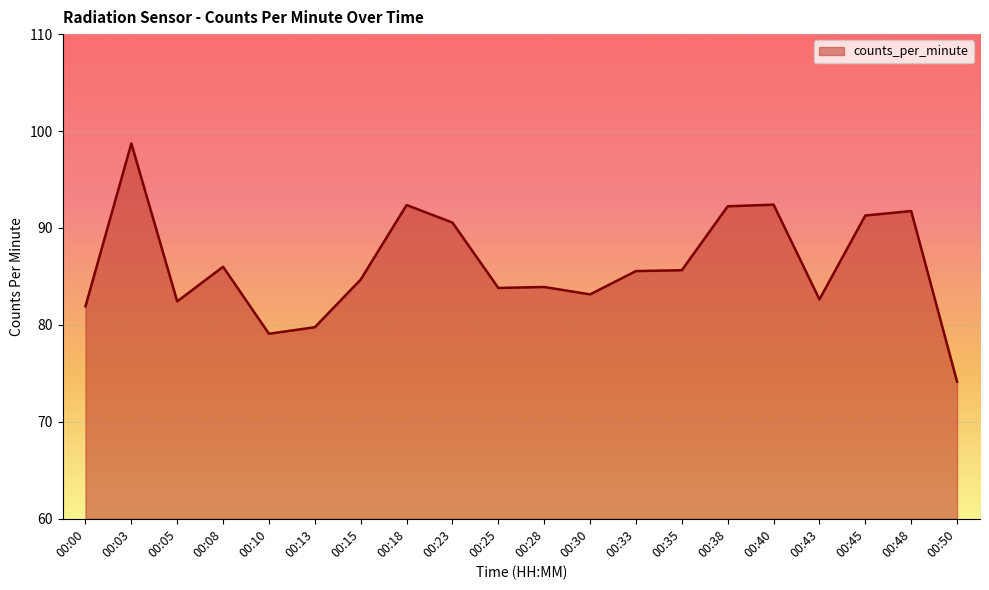

True or false: the data has more than 2 interior local peaks.

True